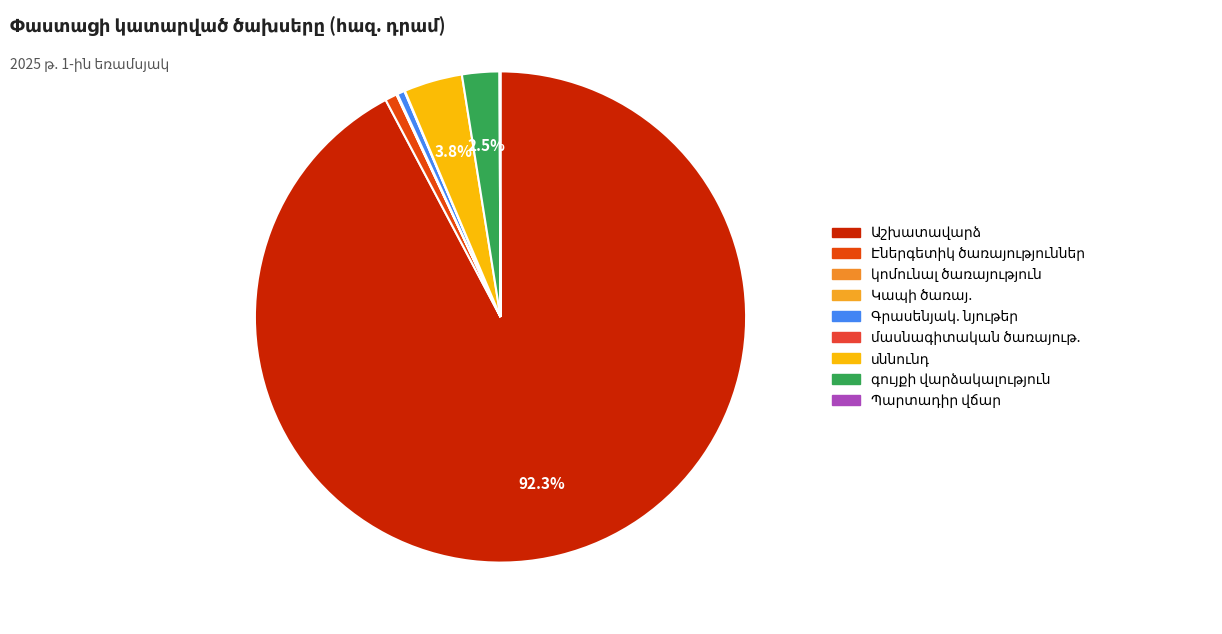

To the nearest percent, what is the combined percentage of սննունդ and Էներգետիկ ծառայություններ?

5%